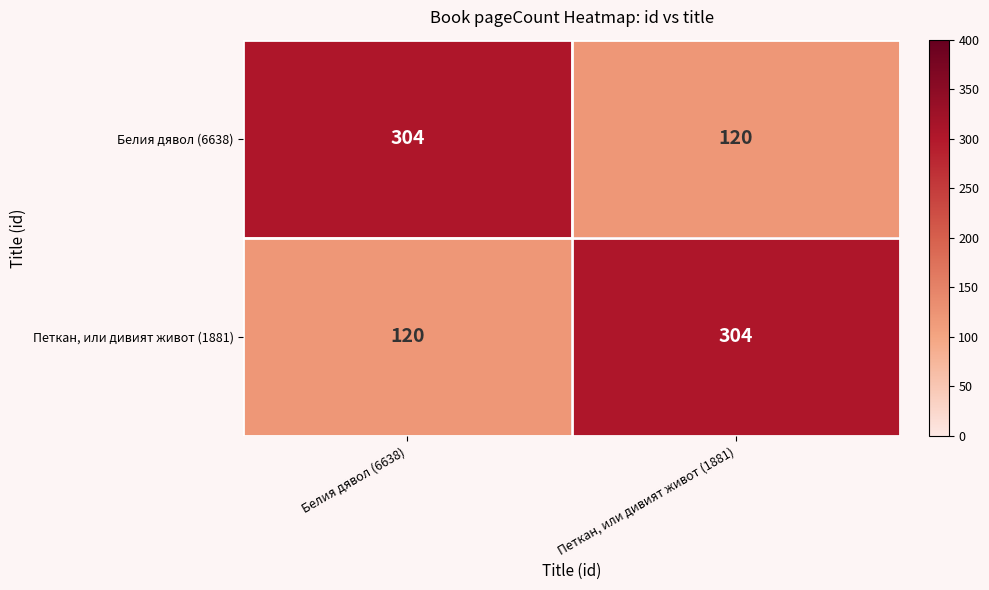

Is it true that Петкан, или дивият живот (1881) equals 304 at Петкан, или дивият живот (1881)?

True